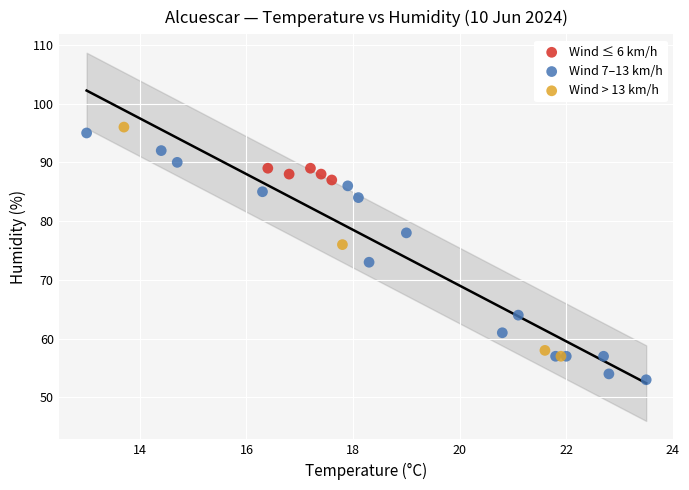

Which series contains the lowest Y value?

Wind 7–13 km/h